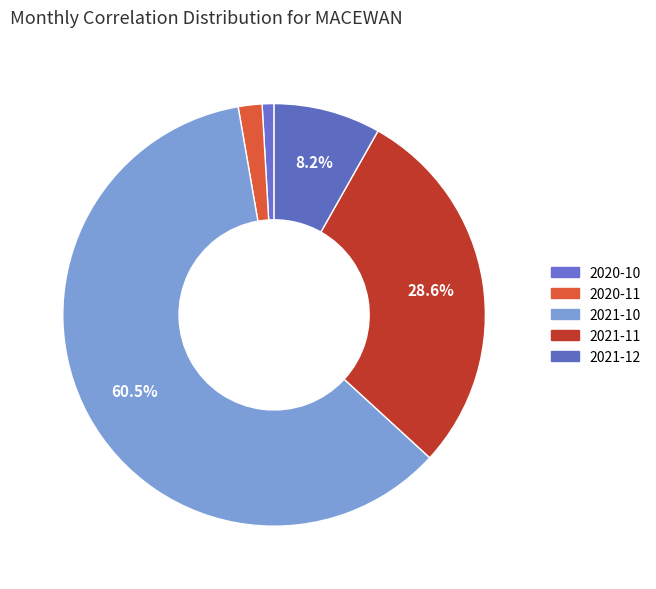

Is the sum of 2021-11 and 2020-11 greater than half?

No